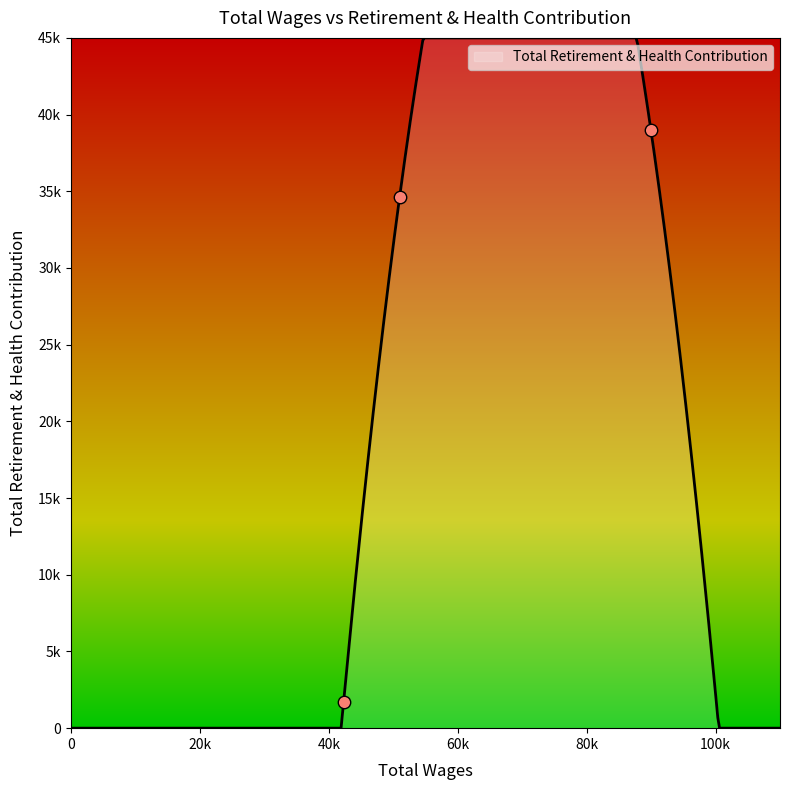

What is the change in value from 89979.0 to 50997.0?

-4327